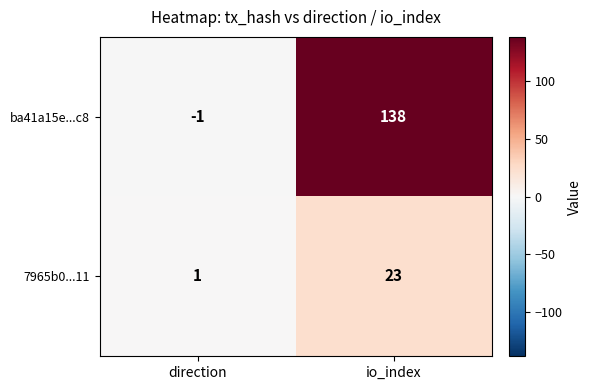

Rank the series at io_index from highest to lowest value.

ba41a15e...c8, 7965b0...11